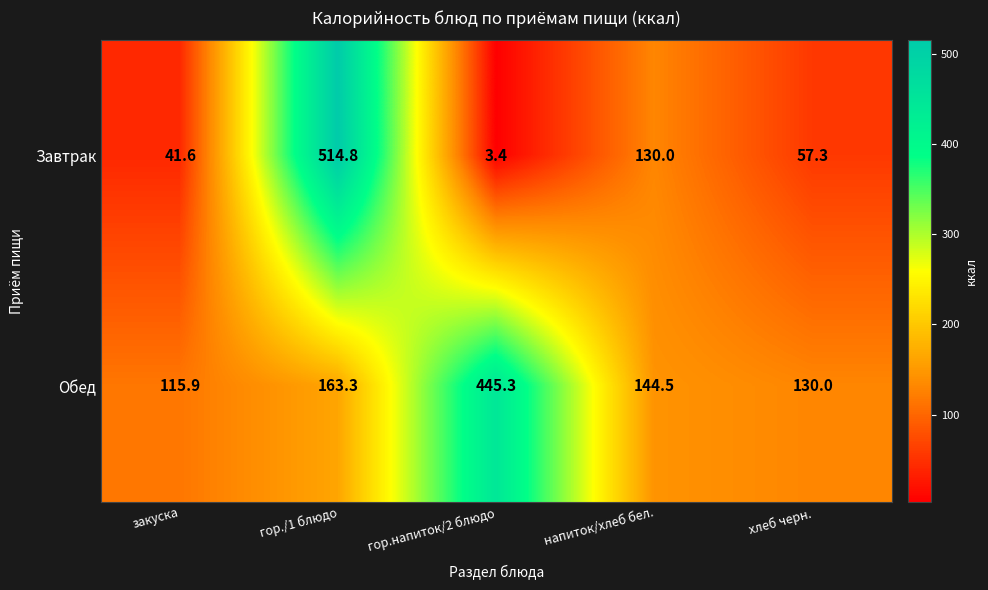

Reading left to right, list all the values displayed in this chart.

Завтрак: 41.6	514.8	3.4	130.0	57.3
Обед: 115.9	163.3	445.3	144.5	130.0